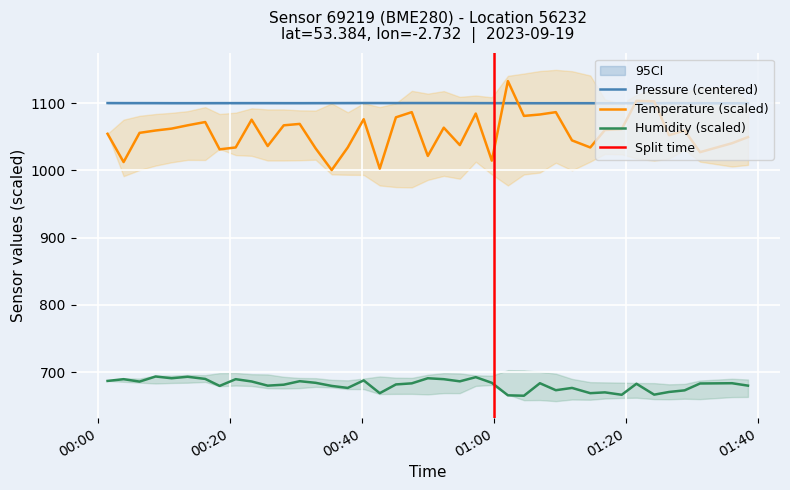

True or false: Pressure (centered) and Humidity (scaled) cross at least once.

False